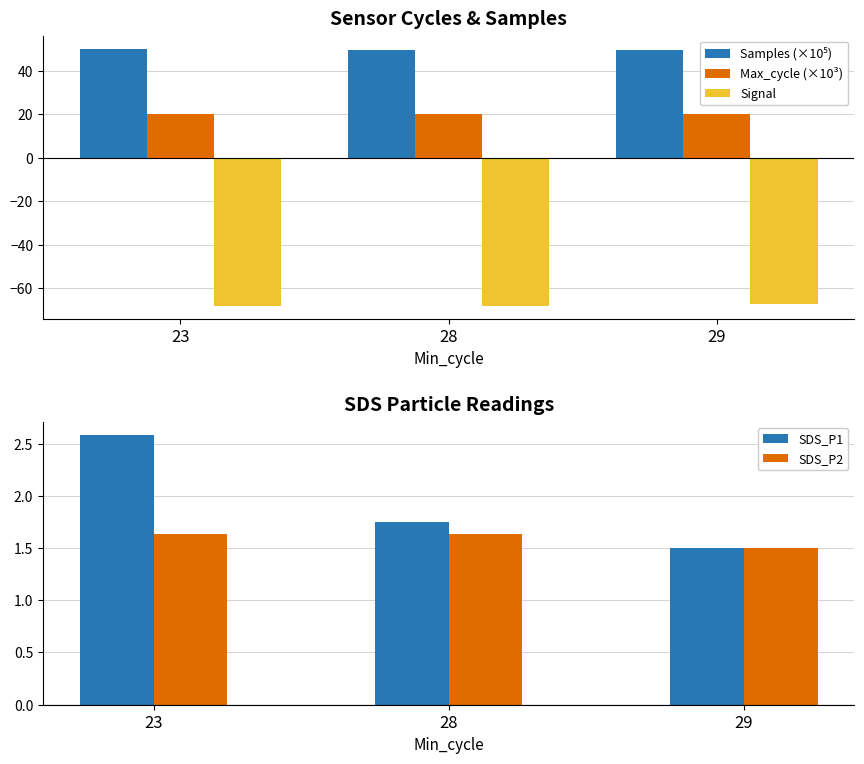

What is the greatest value displayed?

50.2